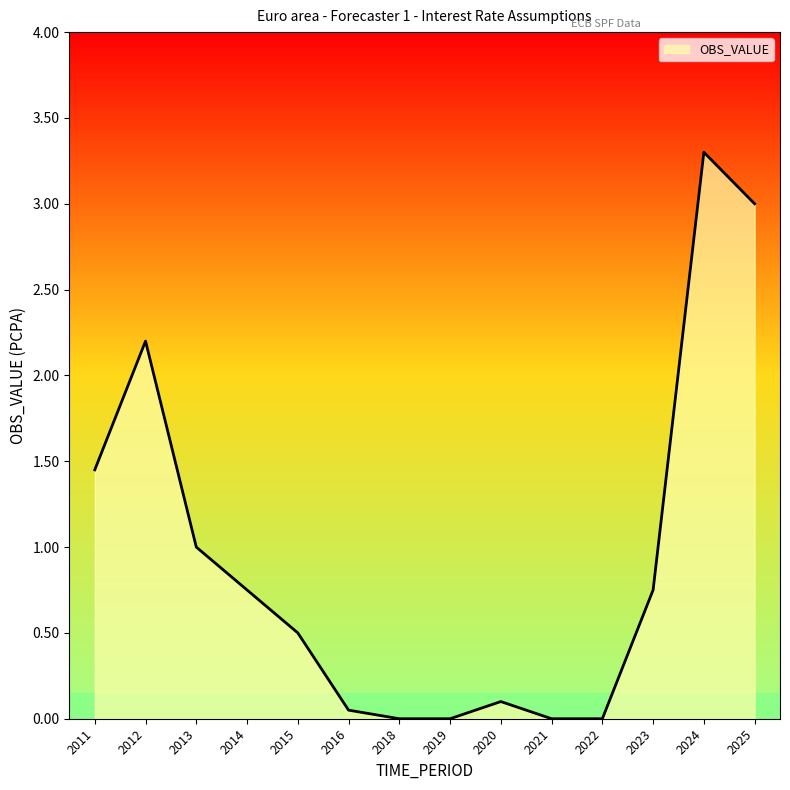

At which category does the data reach its first local peak?

2012